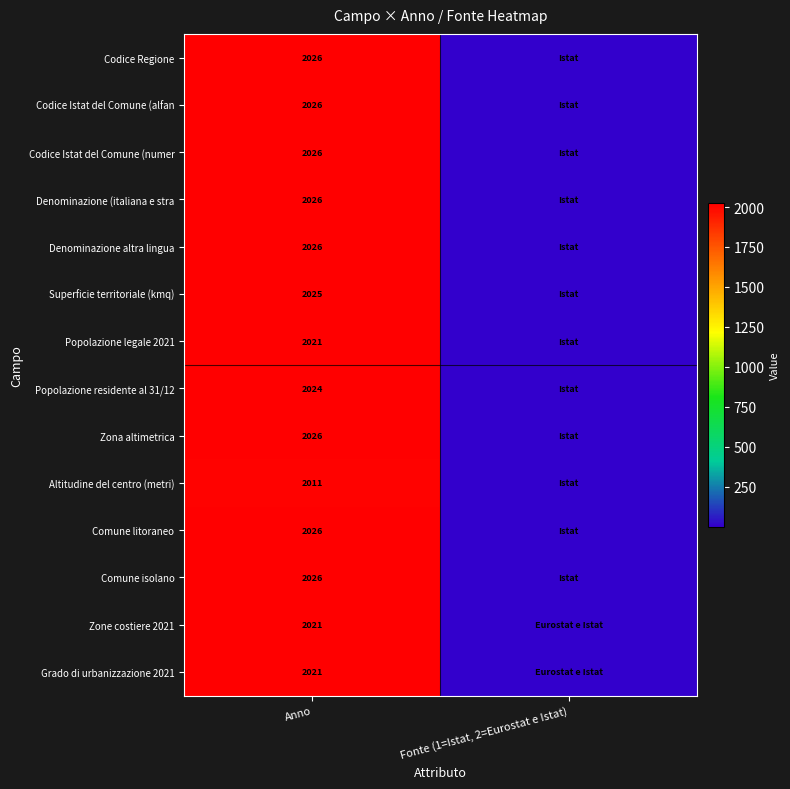

What is the greatest value displayed?

2026